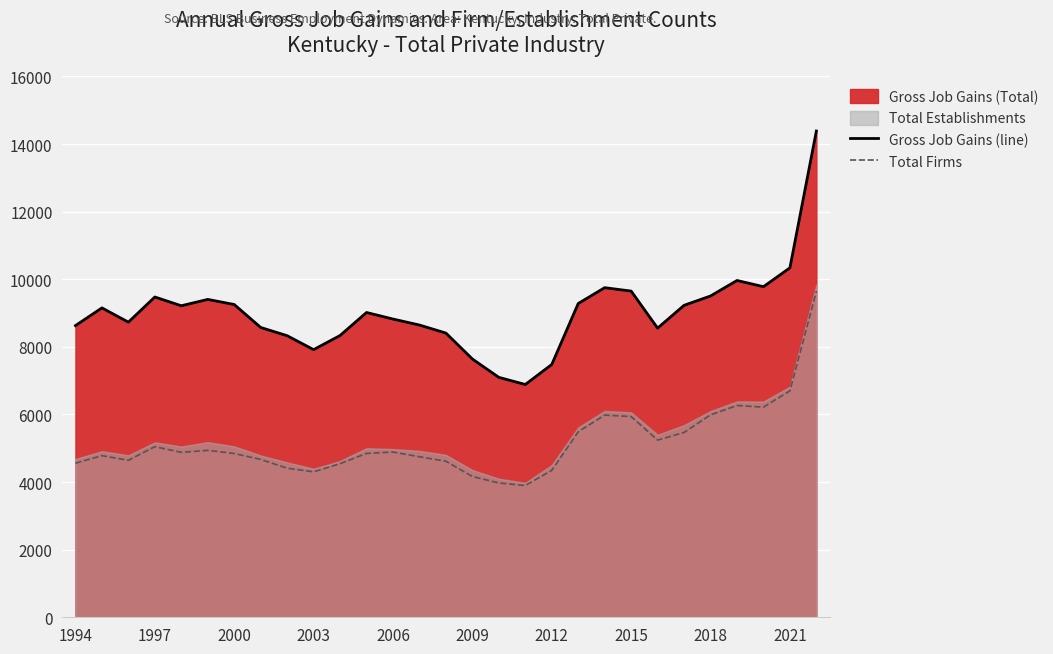

True or false: Gross Job Gains (line) and Total Firms intersect in this chart.

False